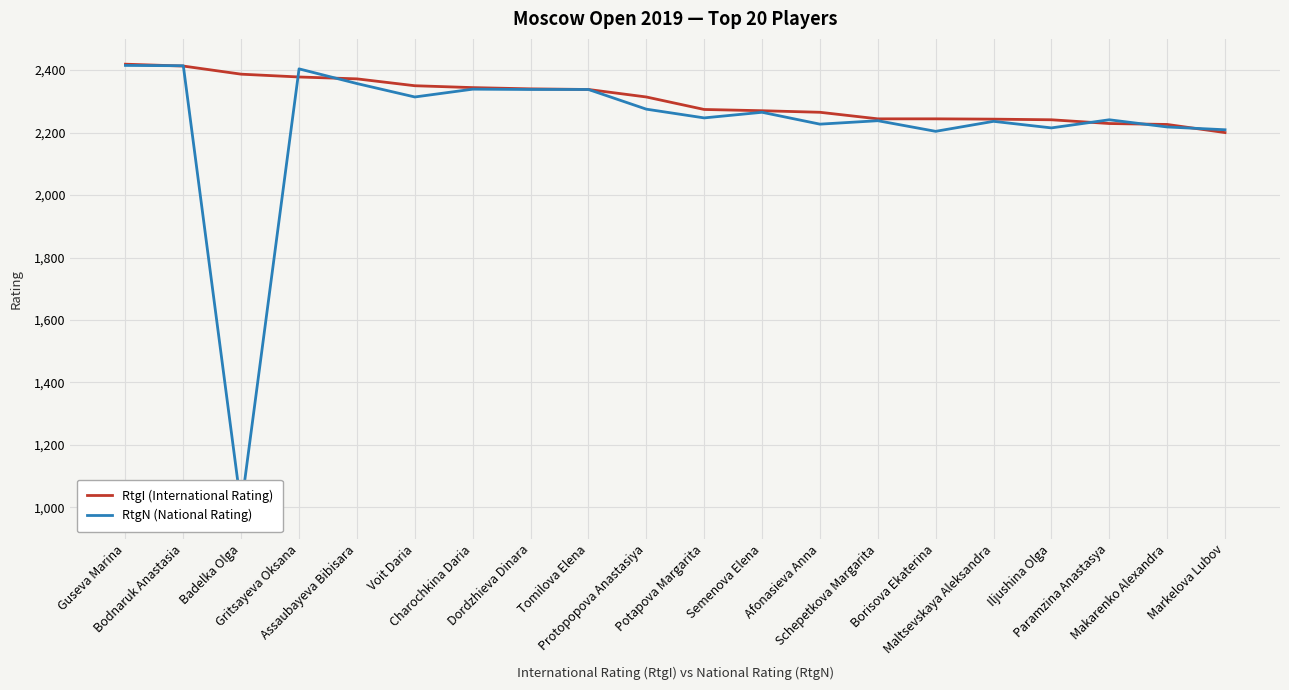

How many interior local valleys does the RtgN (National Rating) series have?

6